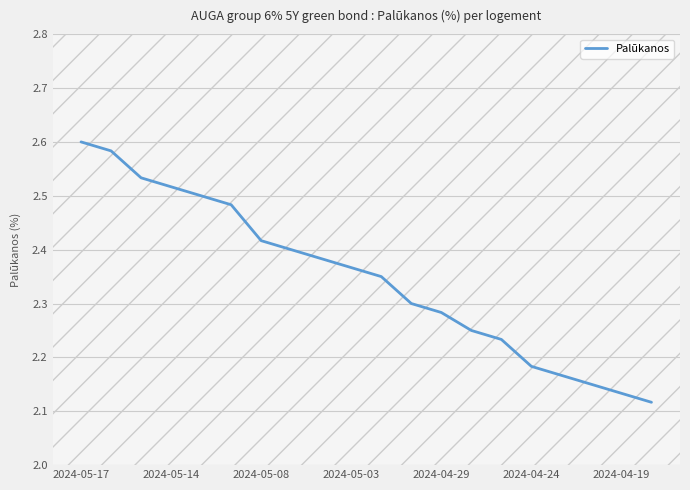

What is the difference between the maximum and minimum values?

0.5